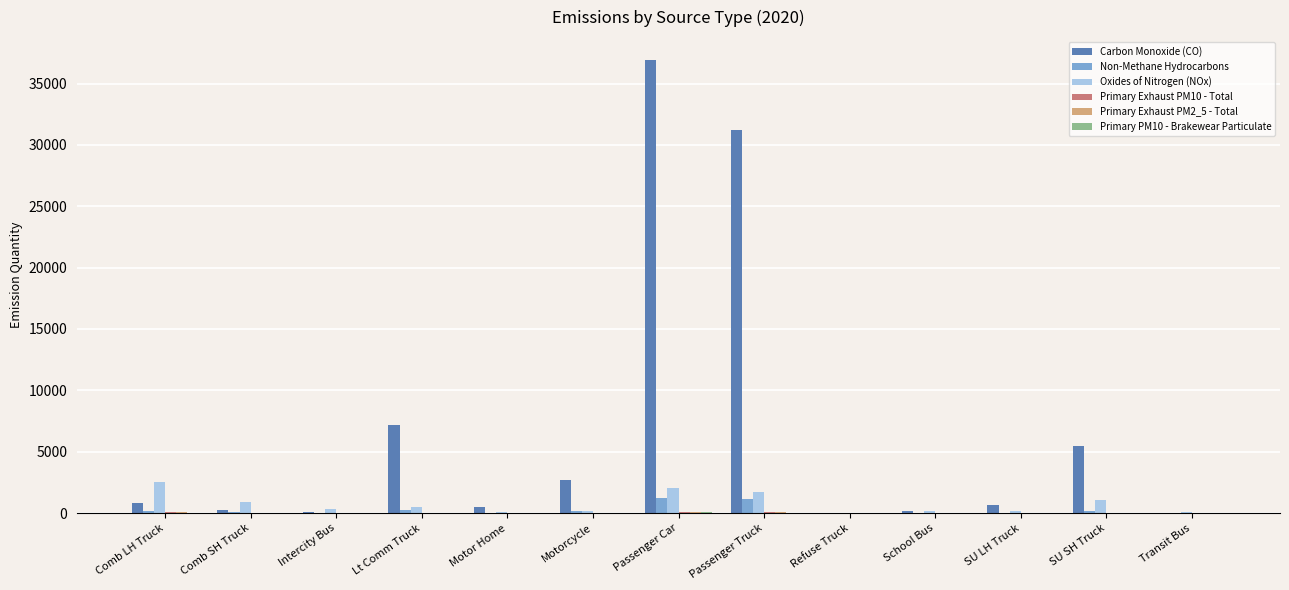

What is the highest value of the Oxides of Nitrogen (NOx) series?

2541.7